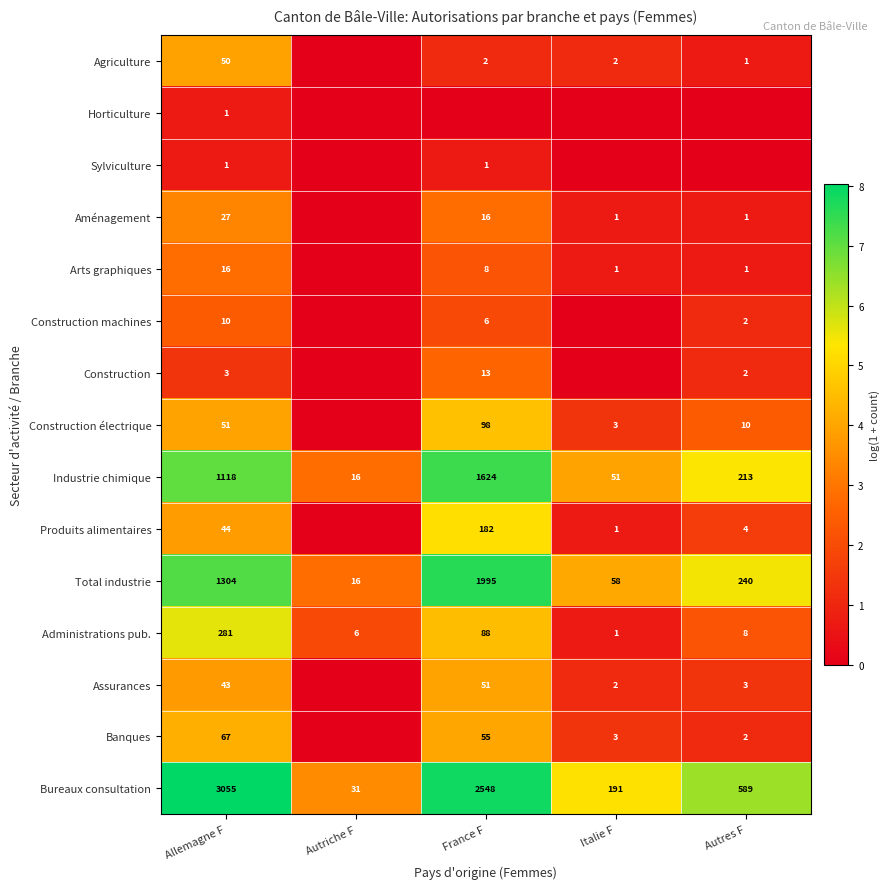

What is the spread (max minus min) of values at France F?

7.8